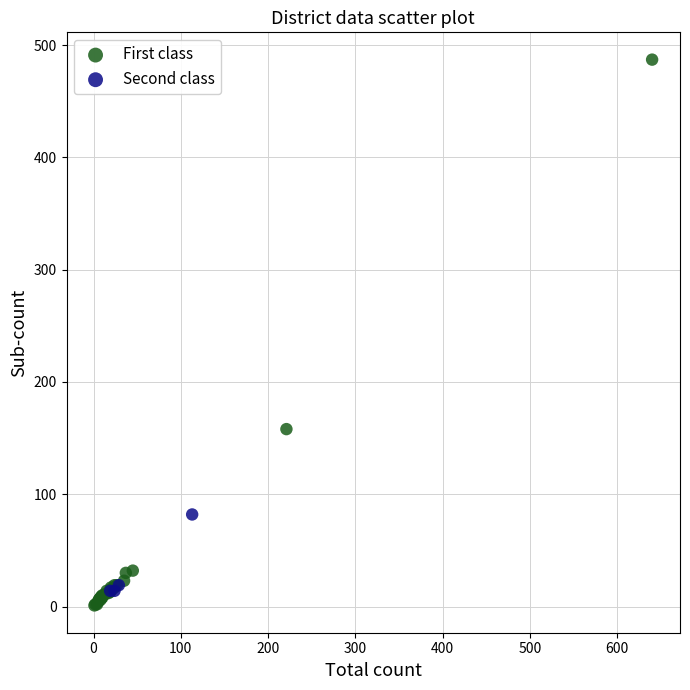

Which series has the largest Y range (max minus min)?

First class